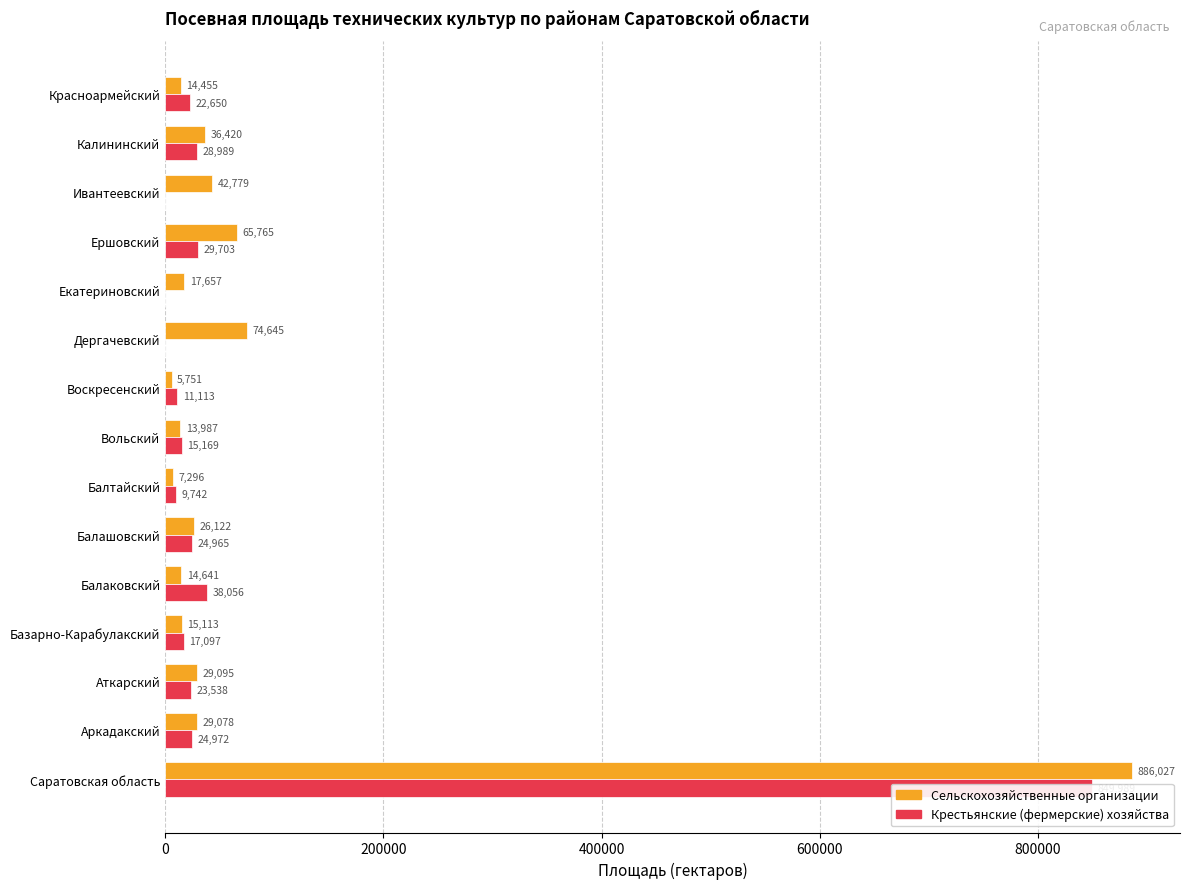

What is the label of the 7th bar from the right?

Воскресенский